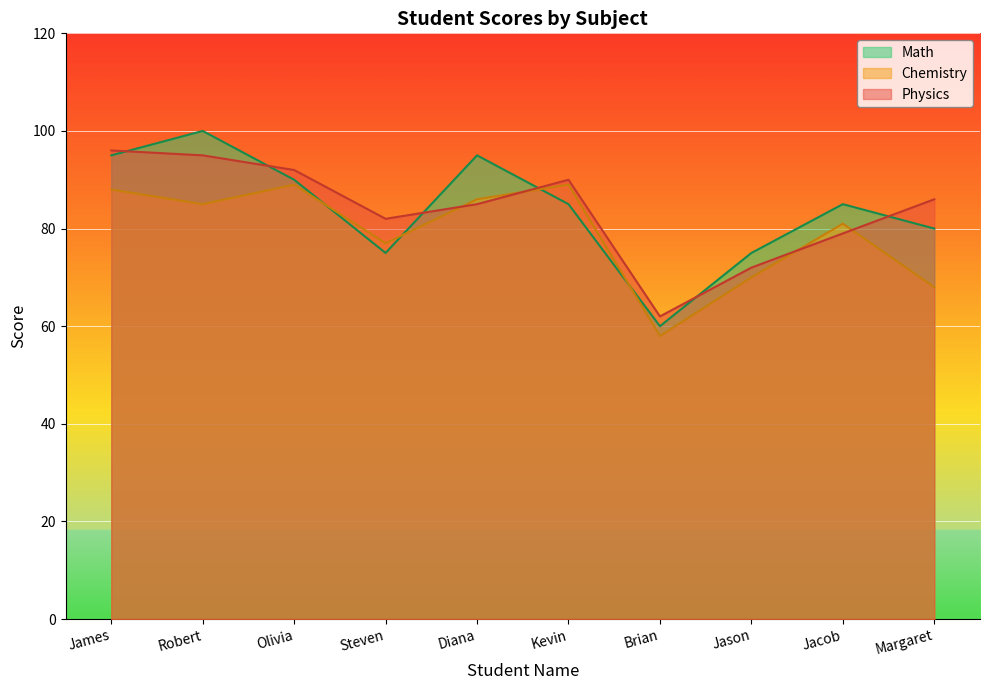

How many lines are shown in the chart?

3